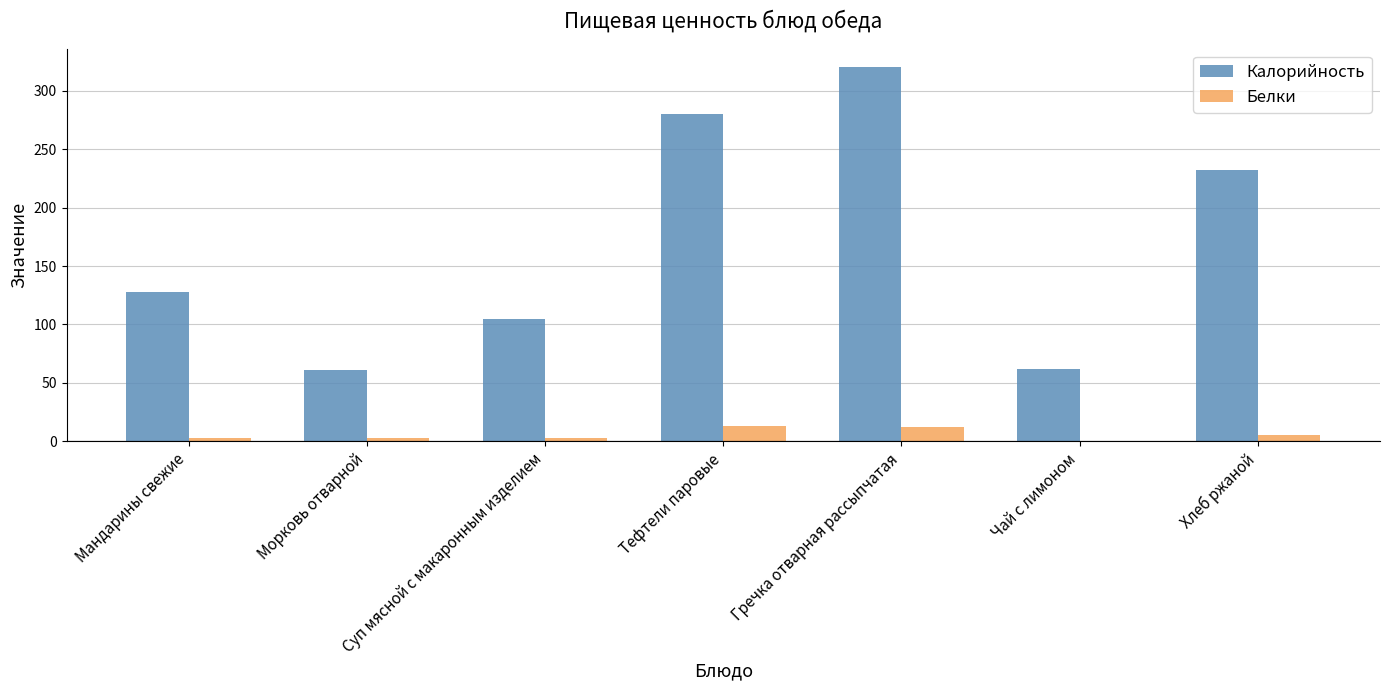

At which label is Калорийность closest to 190?

Хлеб ржаной